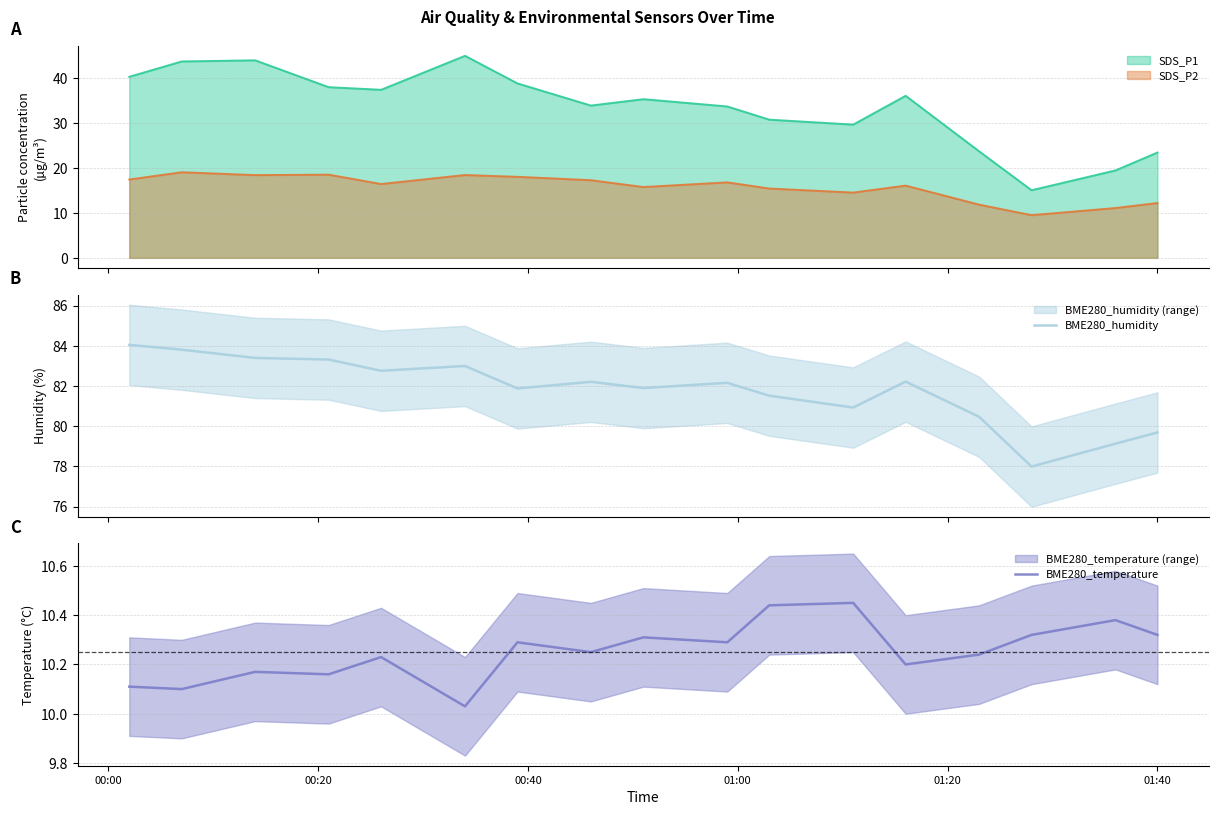

In BME280_humidity, how many points are lower than both neighbors (excluding endpoints)?

5